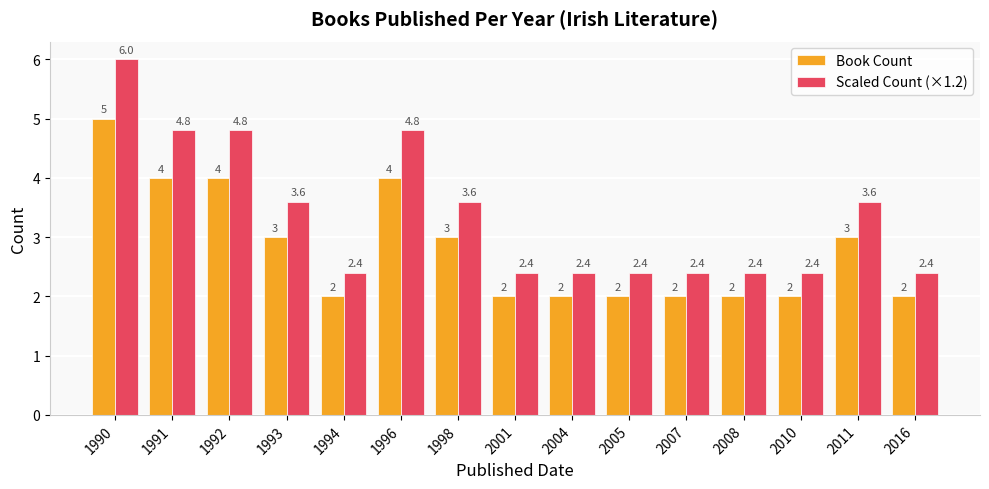

What is the value of the Scaled Count (×1.2) bar at the 5th from the left?

2.4